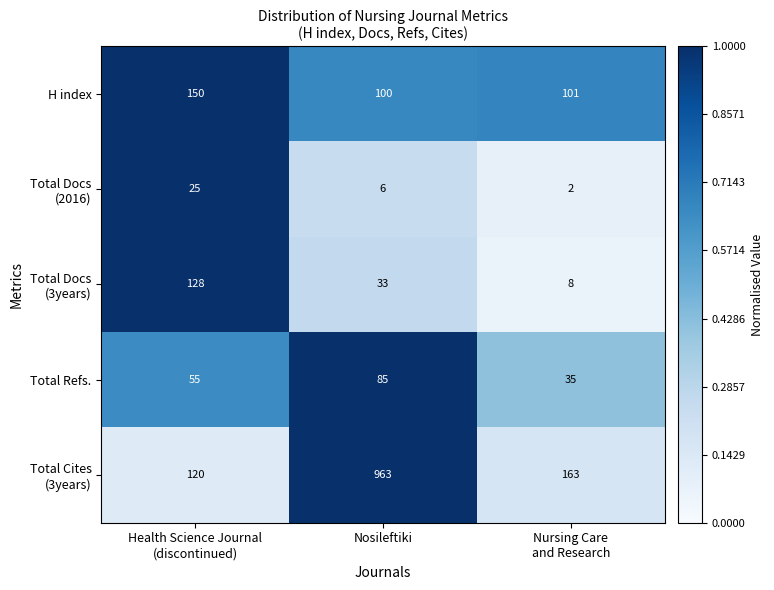

How many Total Refs. values are between 35 and 85?

3